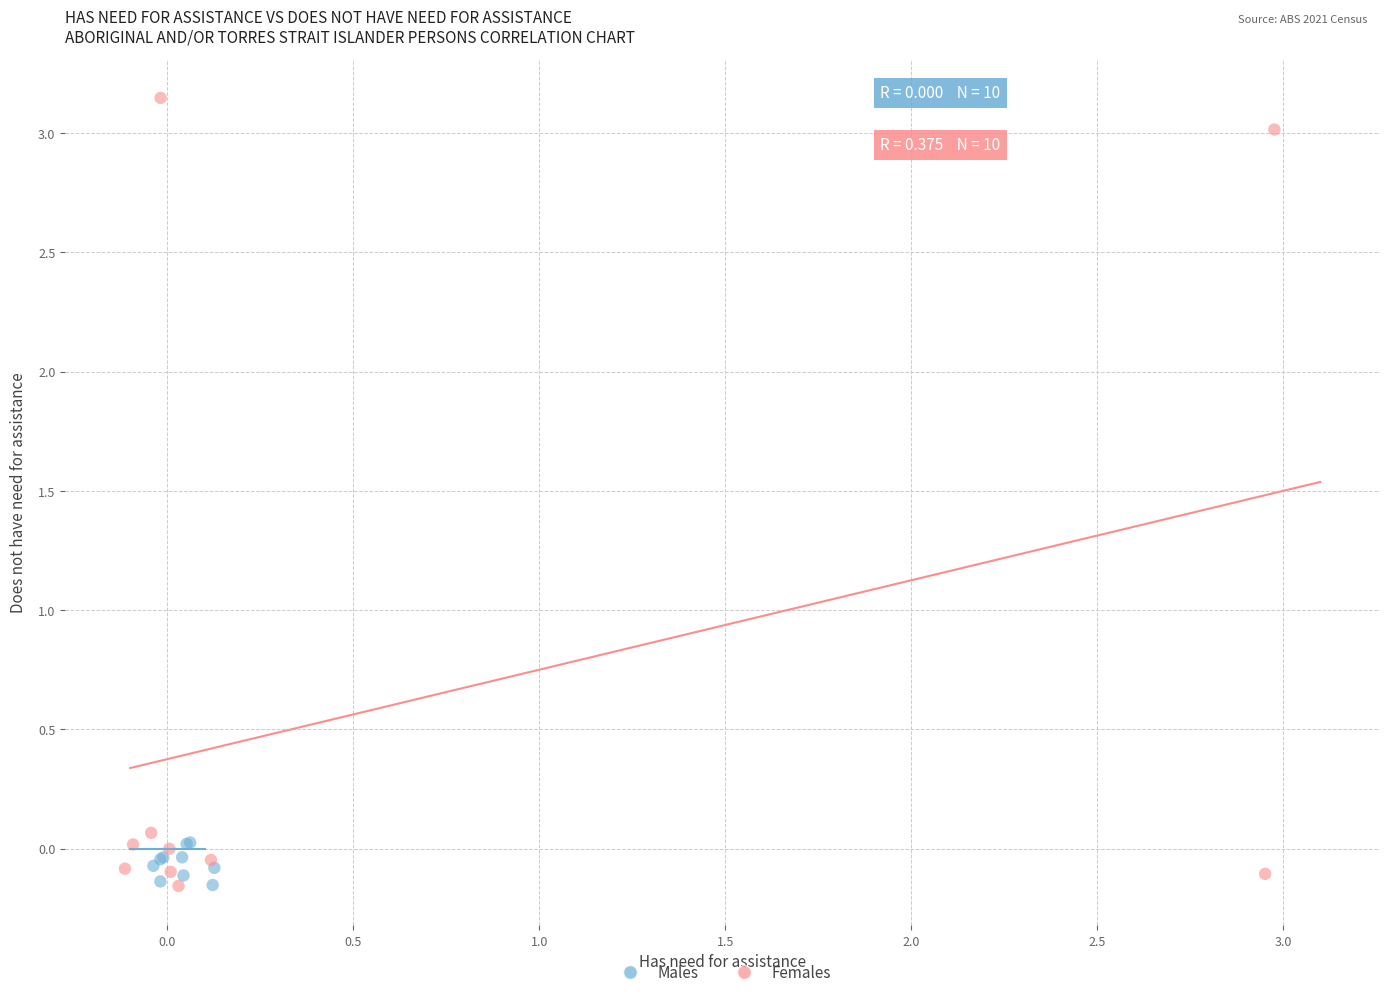

Which series contains the highest Y value?

Females